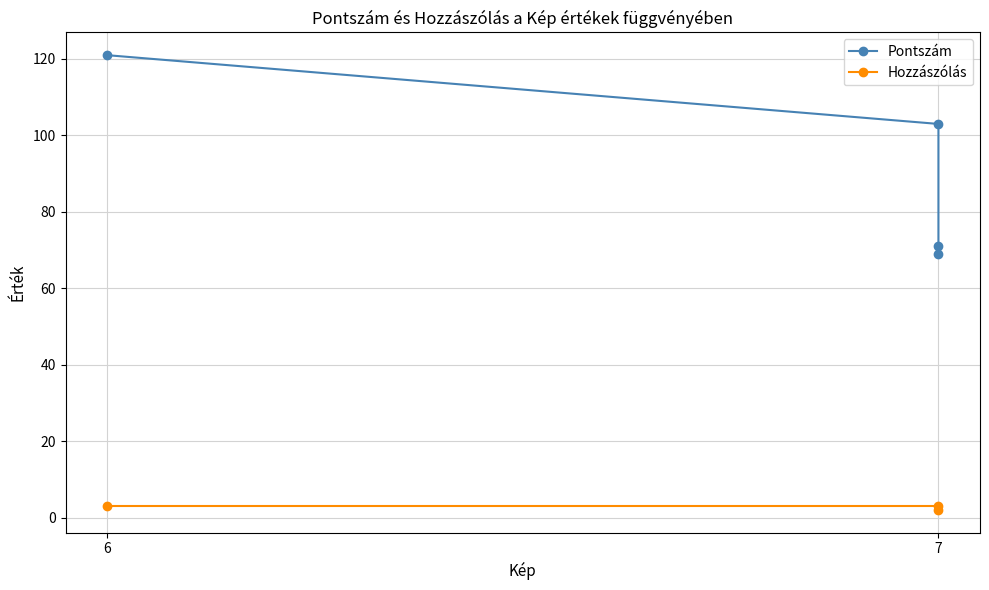

Between 6 and 7, which series saw the biggest shift?

Pontszám